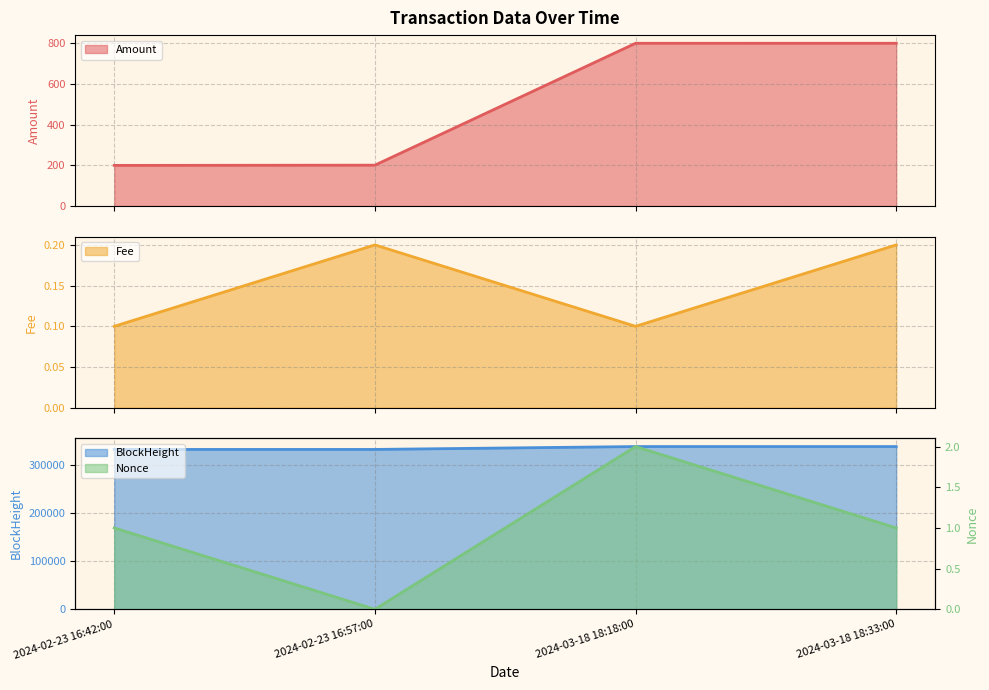

At how many categories does at least one series exceed 168114?

4